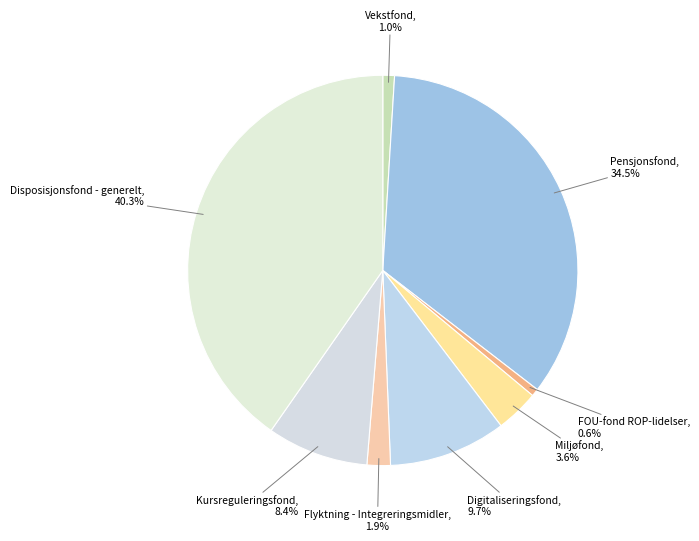

What percentage do Digitaliseringsfond and FOU-fond ROP-lidelser together represent?

10.3%